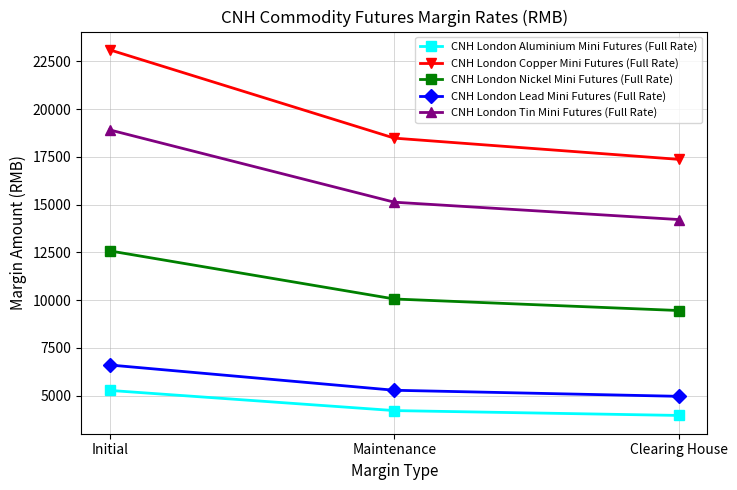

At how many categories does at least one series exceed 7221?

3